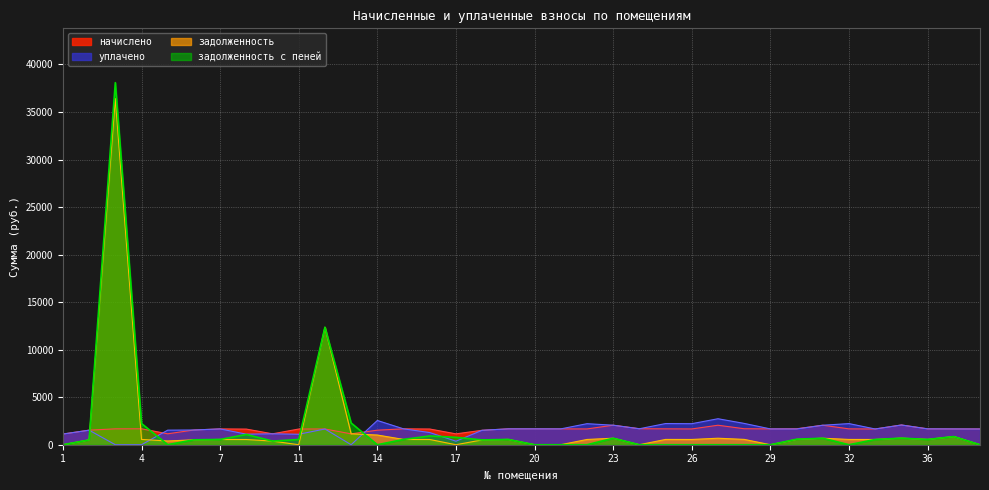

What are all the series names shown in the legend?

начислено, уплачено, задолженность, задолженность с пеней